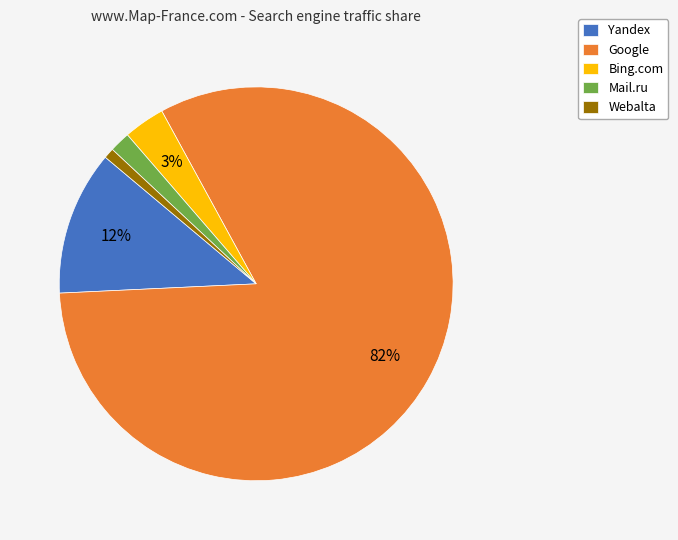

Rank the categories by value from lowest to highest.

Webalta, Mail.ru, Bing.com, Yandex, Google